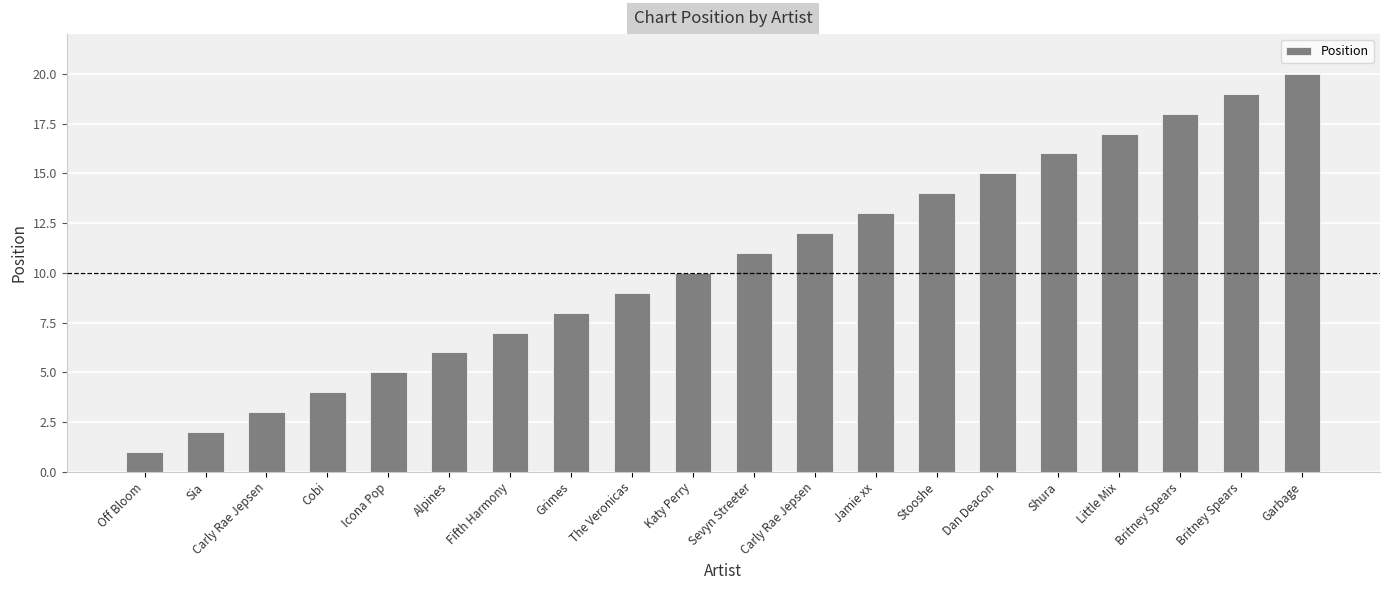

List the labels in order of value, smallest first.

Off Bloom, Sia, Carly Rae Jepsen, Cobi, Icona Pop, Alpines, Fifth Harmony, Grimes, The Veronicas, Katy Perry, Sevyn Streeter, Carly Rae Jepsen, Jamie xx, Stooshe, Dan Deacon, Shura, Little Mix, Britney Spears, Britney Spears, Garbage